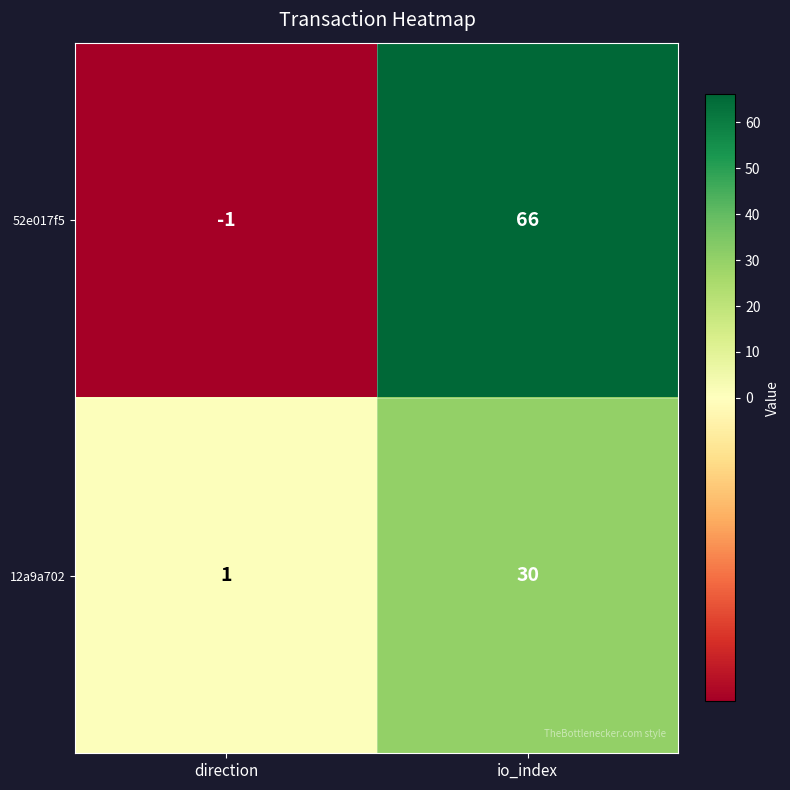

At which label is 12a9a702 closest to 15?

direction